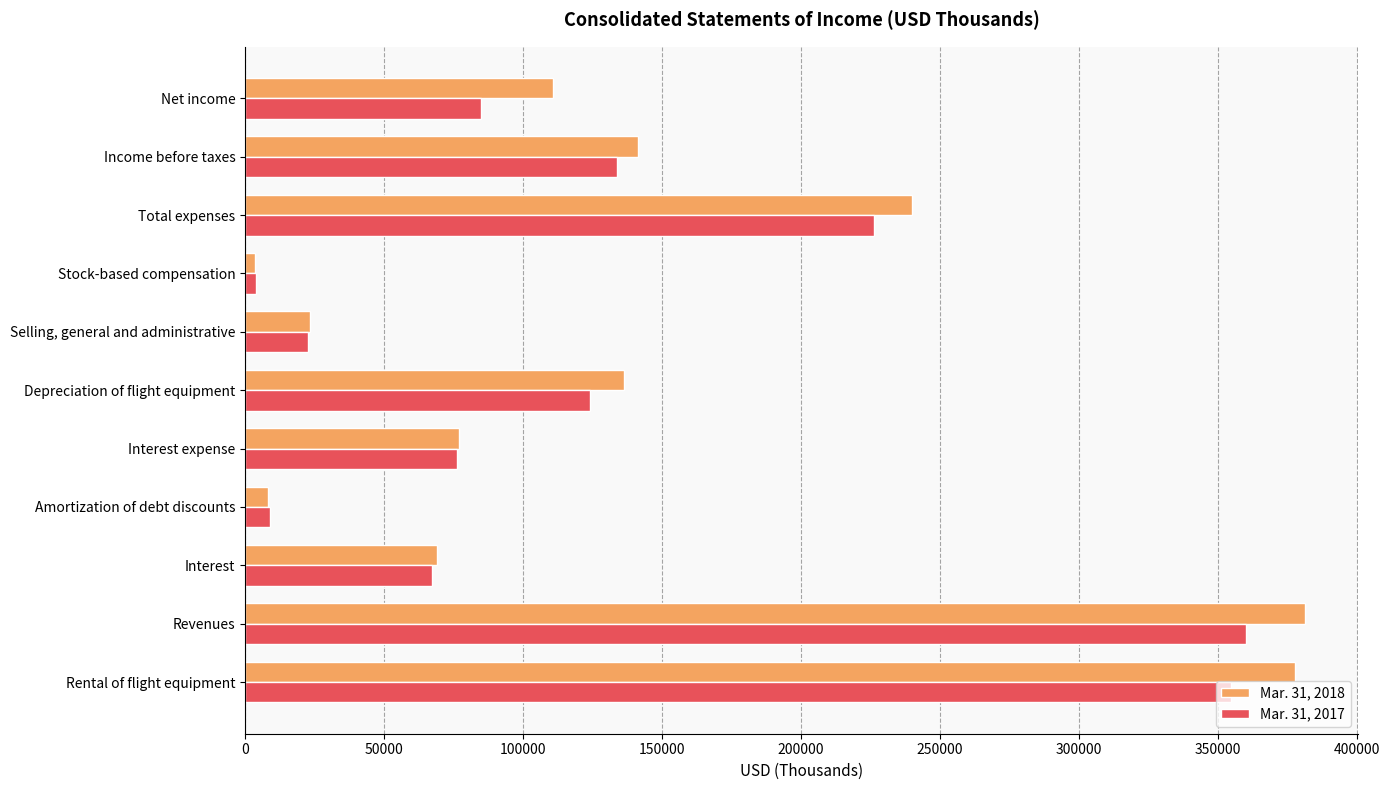

What are all the series names shown in the legend?

Mar. 31, 2018, Mar. 31, 2017